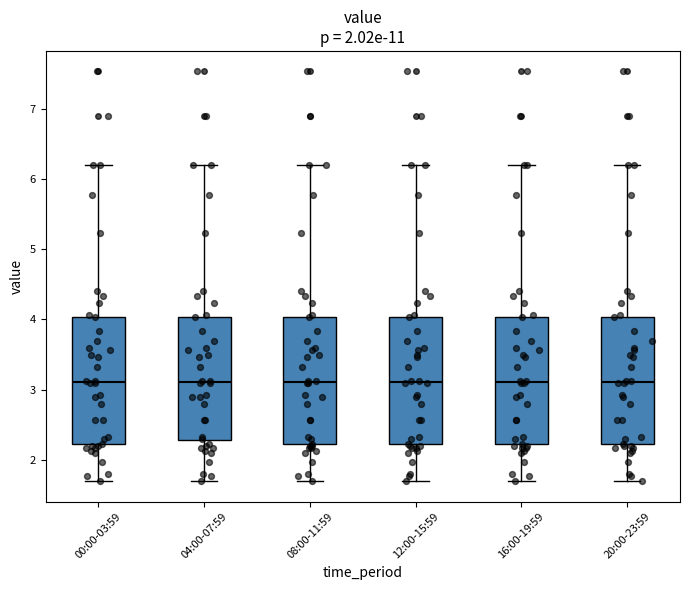

Where is the upper edge of the box for 16:00-19:59 on the y-axis? The values are not printed on the chart, so give them approximately, as read against the axis.

4.0